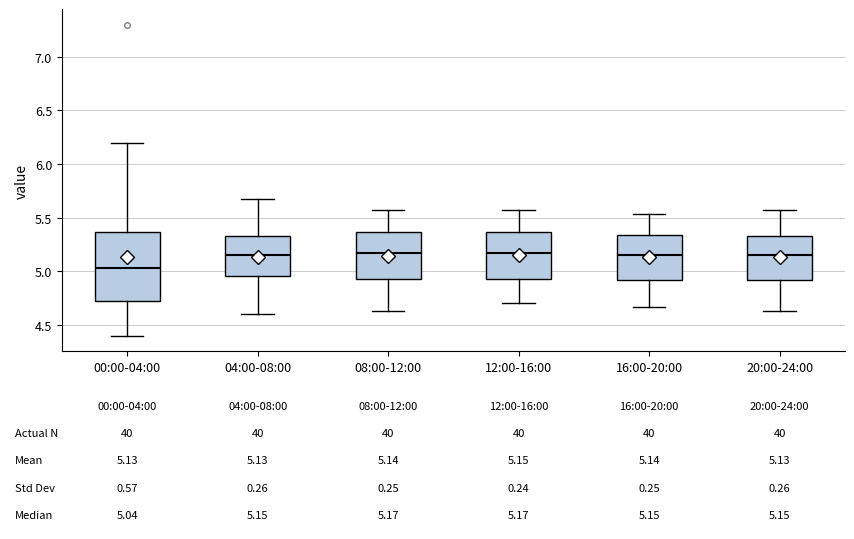

Comparing the boxes themselves (not the whiskers), which one is the tallest?

00:00-04:00